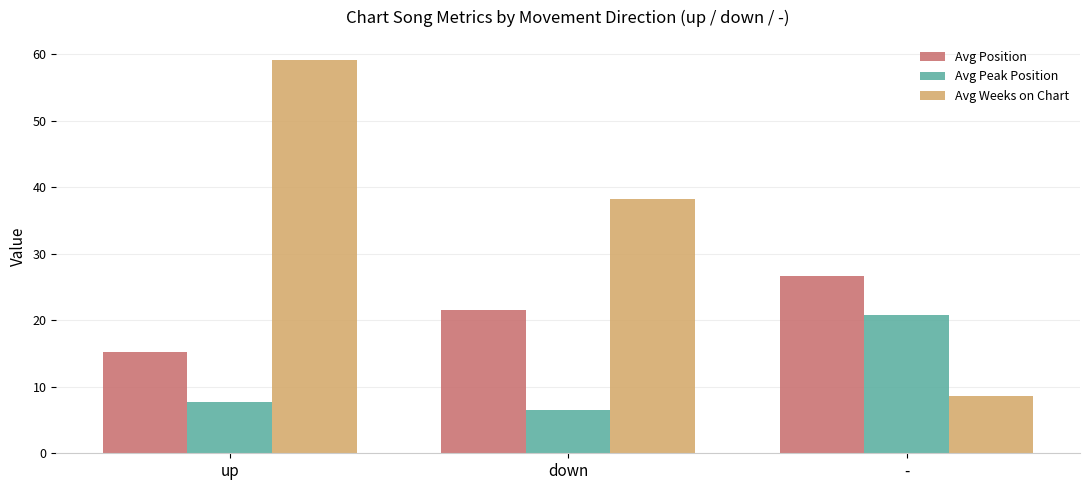

Which category has the highest value in the Avg Peak Position series?

-